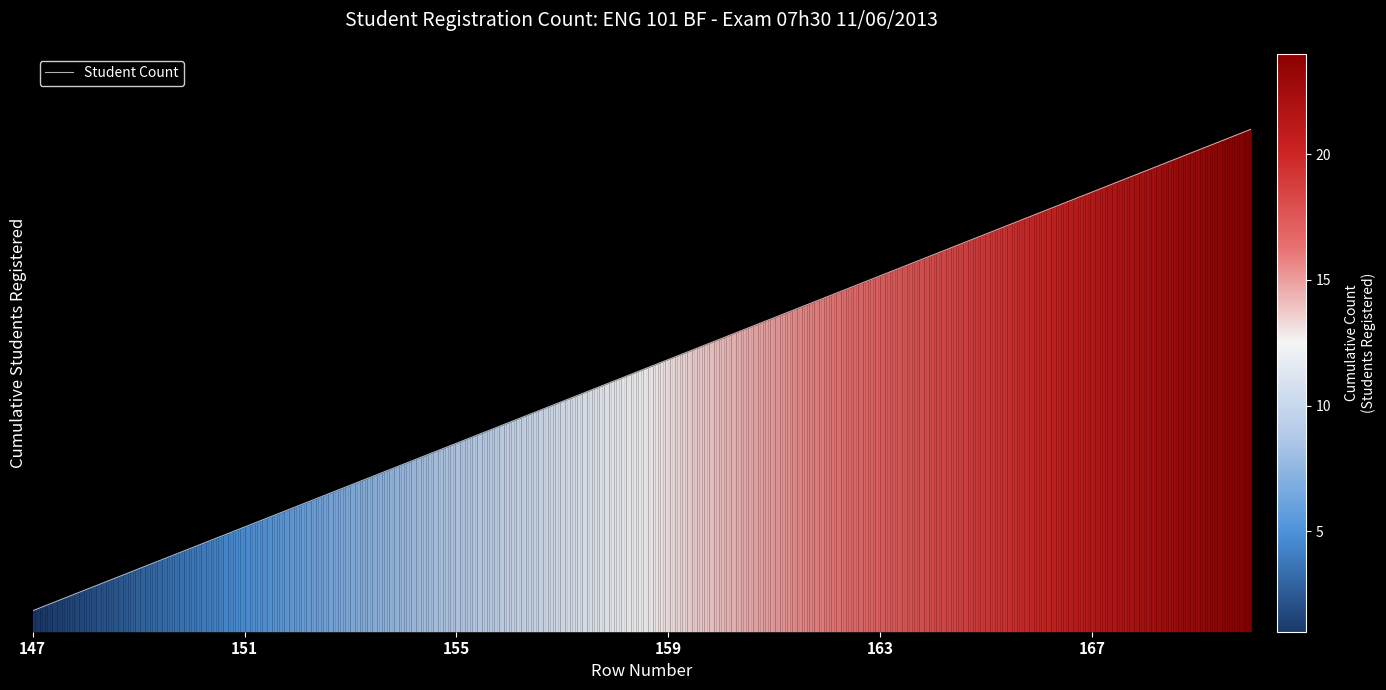

What is the maximum value shown in the chart?

24